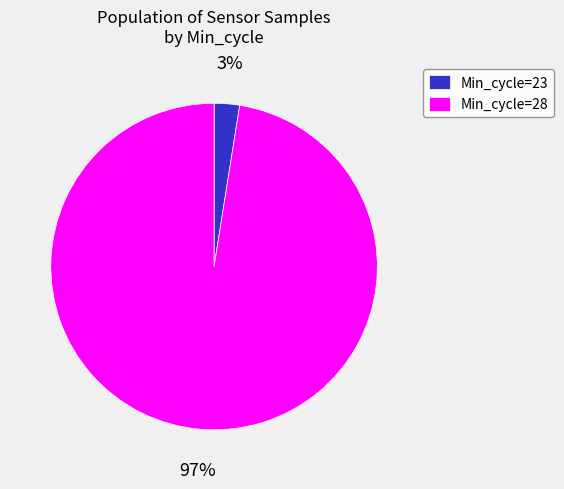

What percentage is the Min_cycle=23 slice, to the nearest percent?

3%